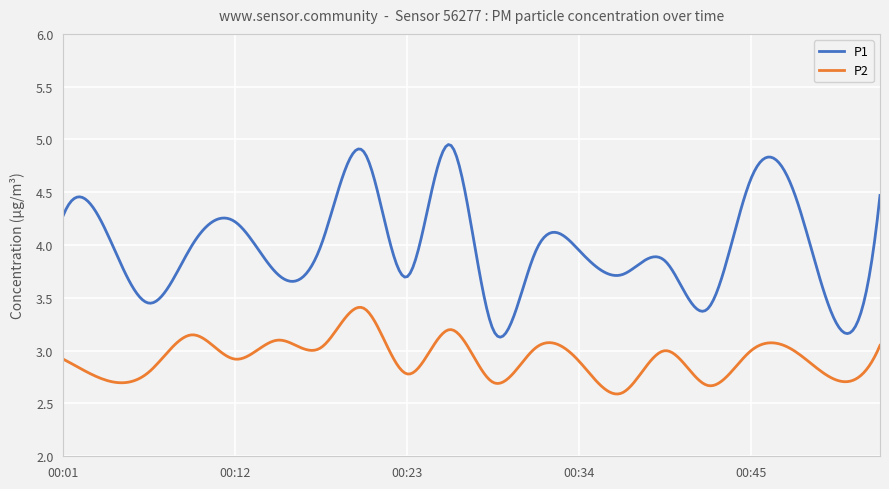

Rank the series by their maximum value, from lowest to highest.

P2, P1